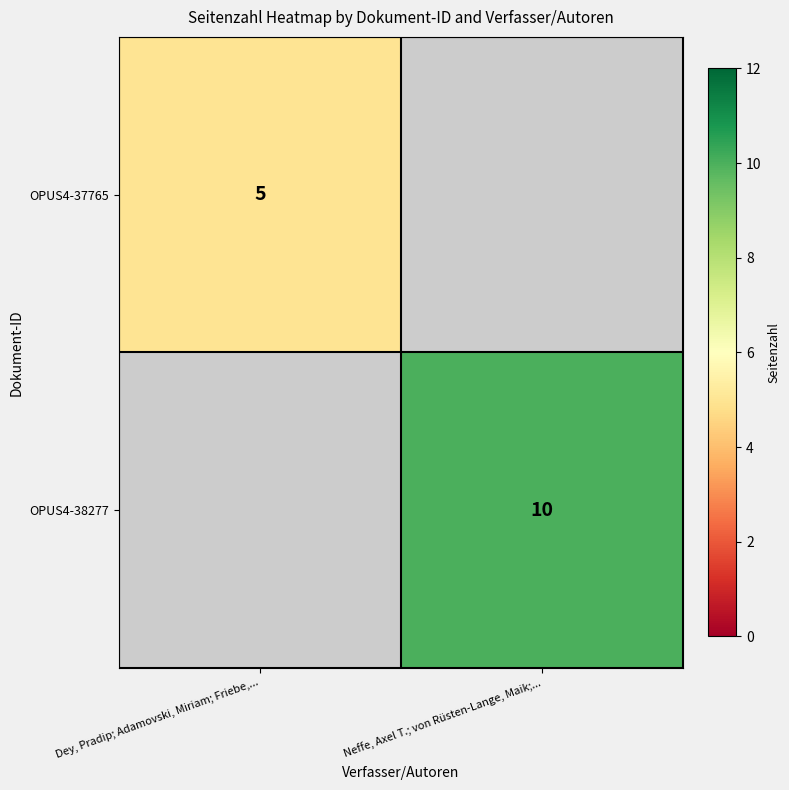

Is it true that OPUS4-37765 equals 9 at Dey, Pradip; Adamovski, Miriam; Friebe,...?

False